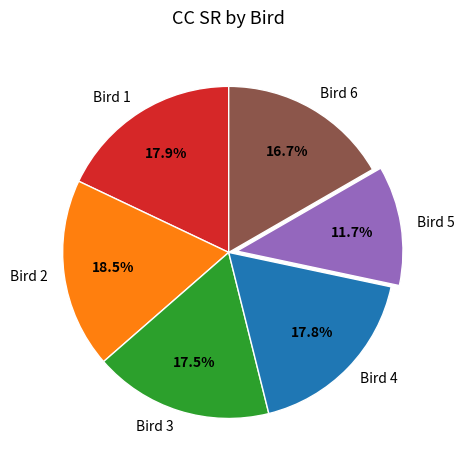

How many segments does this pie chart have?

6